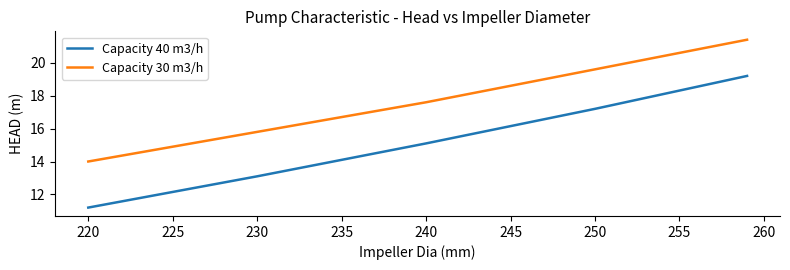

List the series in order of their overall mean, highest first.

Capacity 30 m3/h, Capacity 40 m3/h